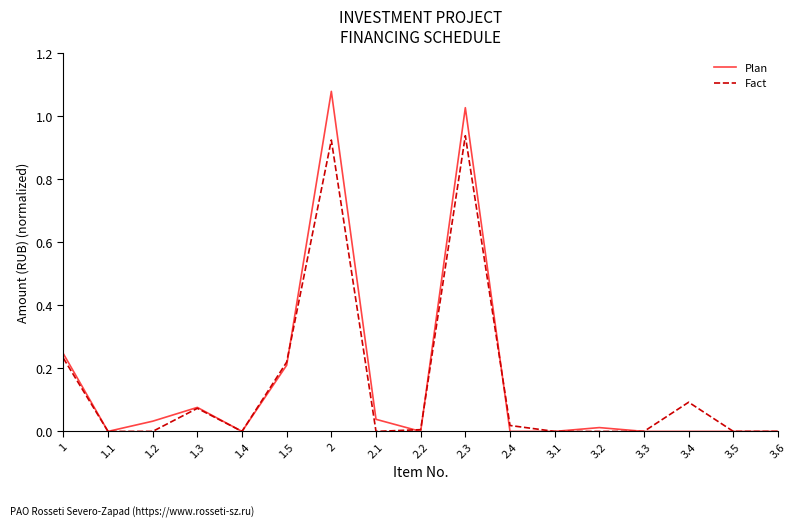

What position from the left is 3.4?

15